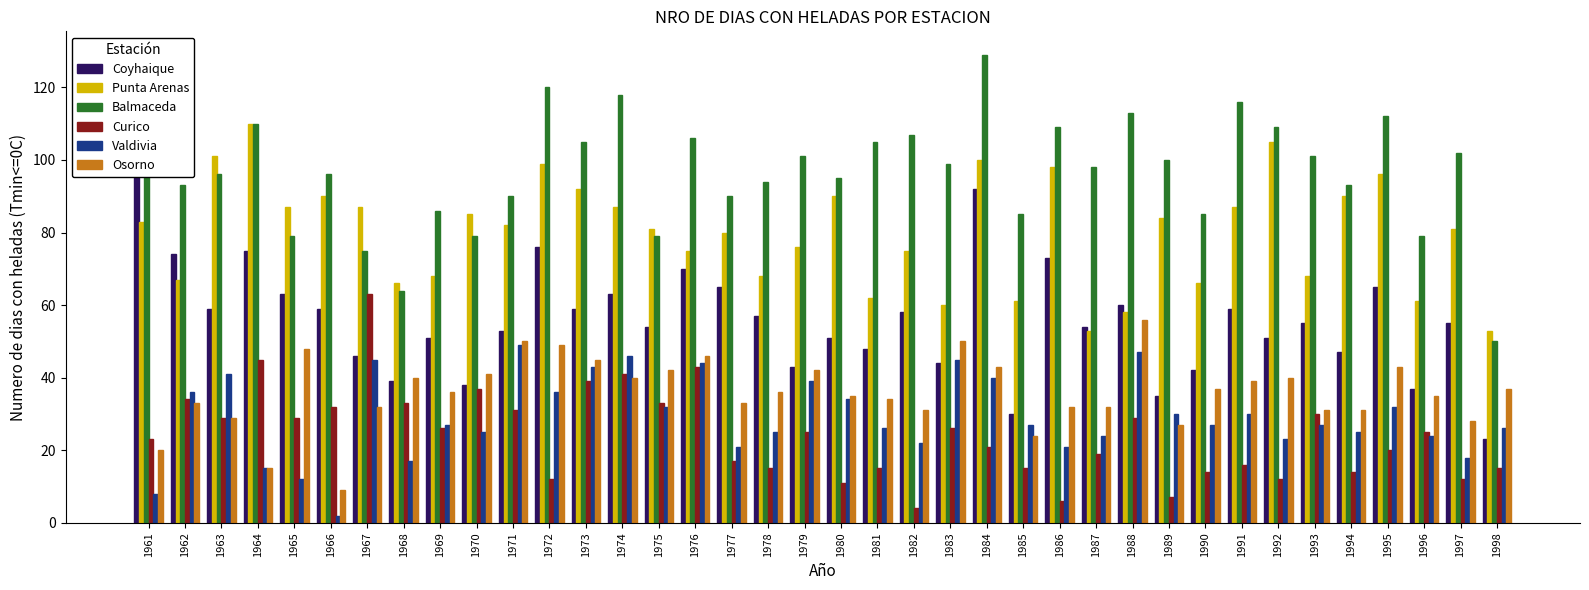

Where is Valdivia nearest to the value 25?

1970